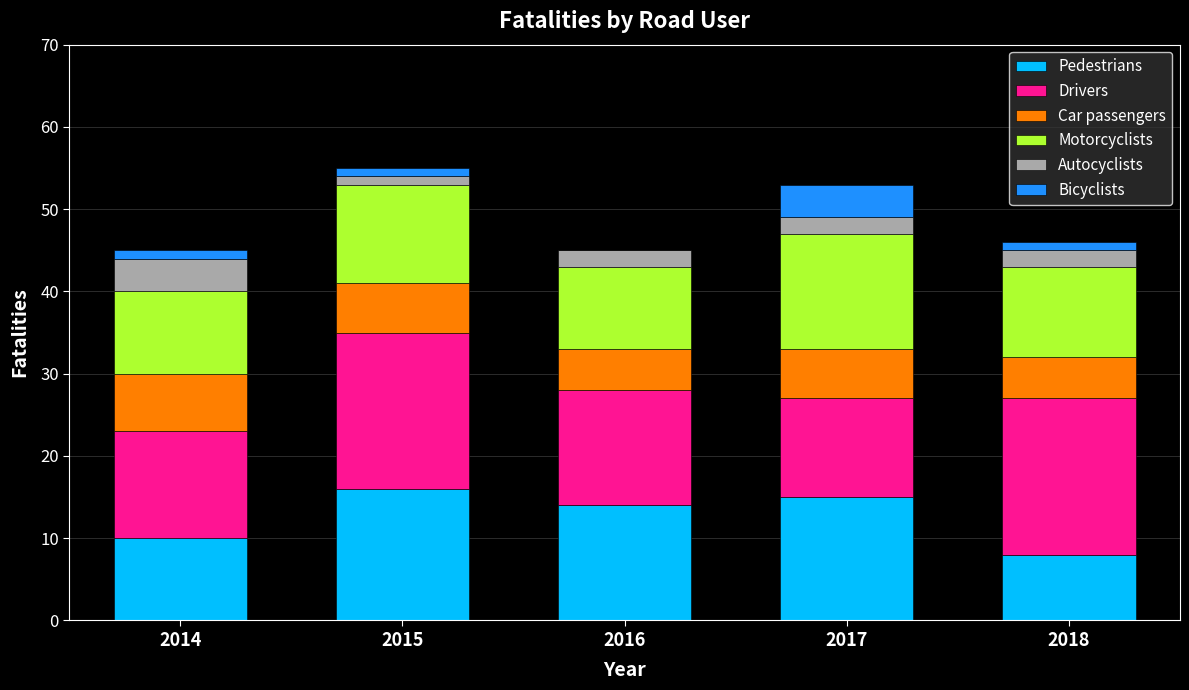

What is the total value across all series at 2016?

45